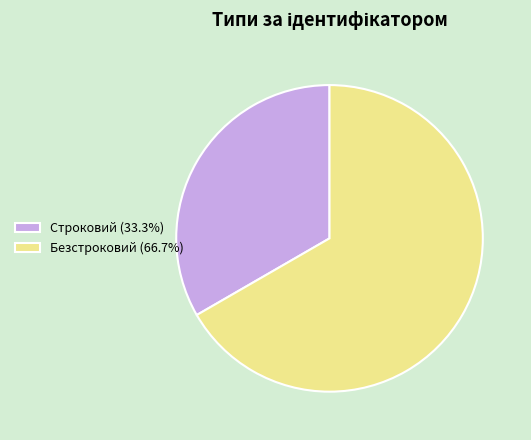

Does Безстроковий account for over 50% of the chart?

Yes